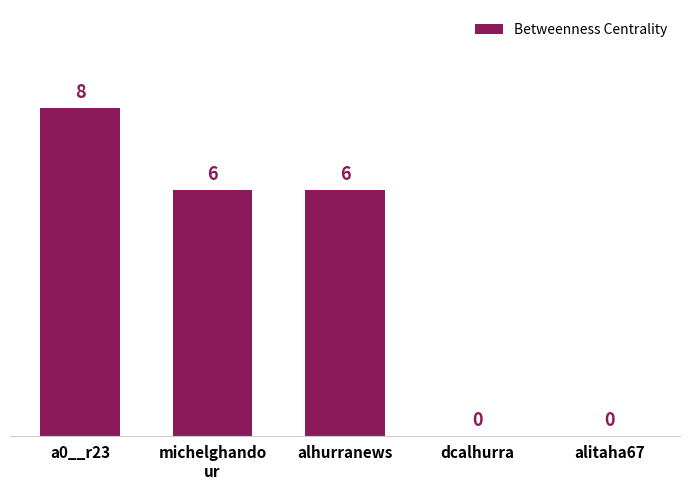

How many values are between 0 and 6?

4